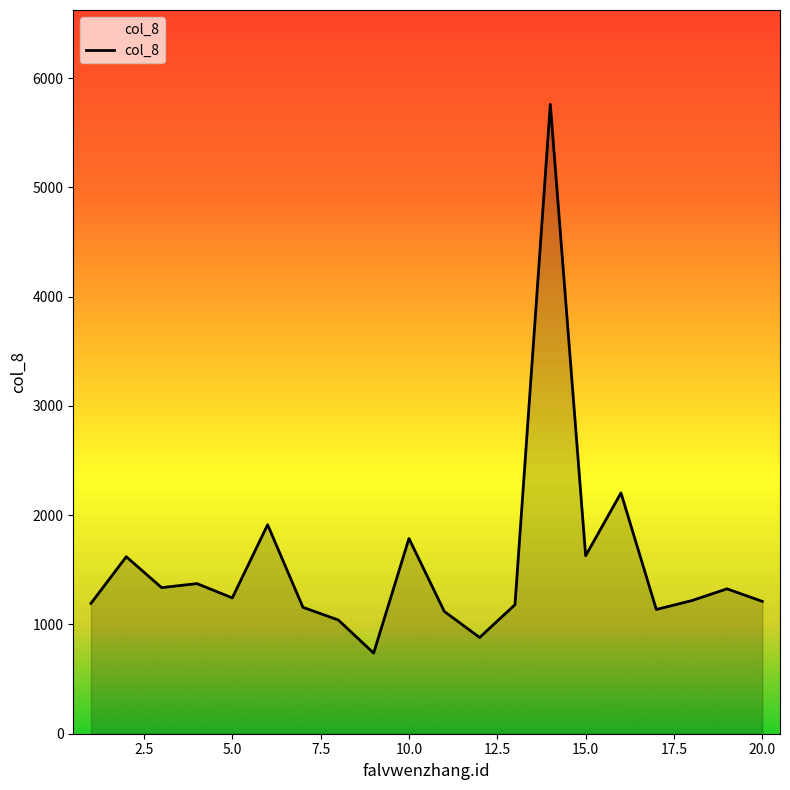

What is the greatest value displayed?

5760